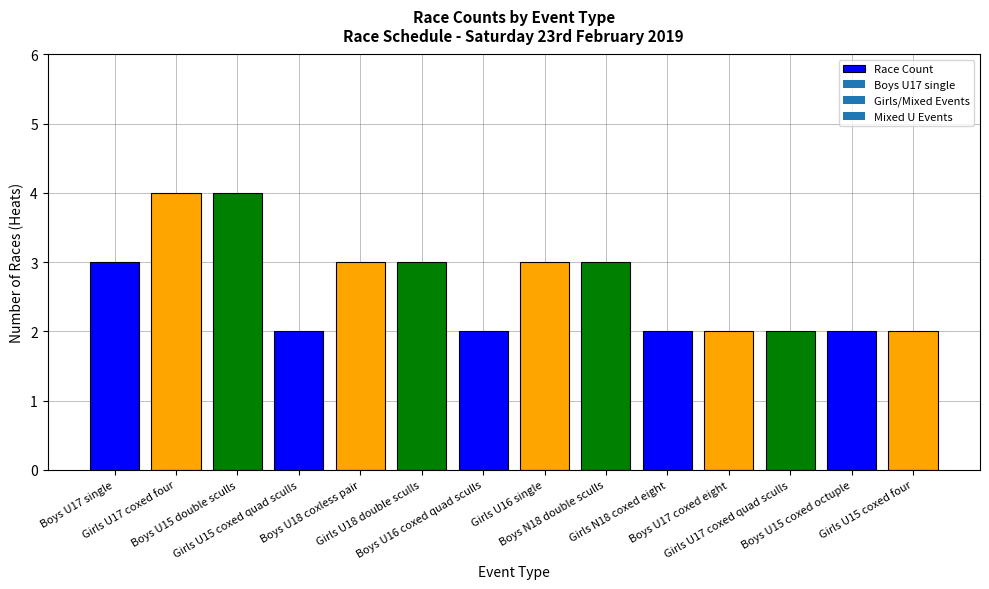

Reading right to left, extract all data points from this chart.

2	2	2	2	2	3	3	2	3	3	2	4	4	3